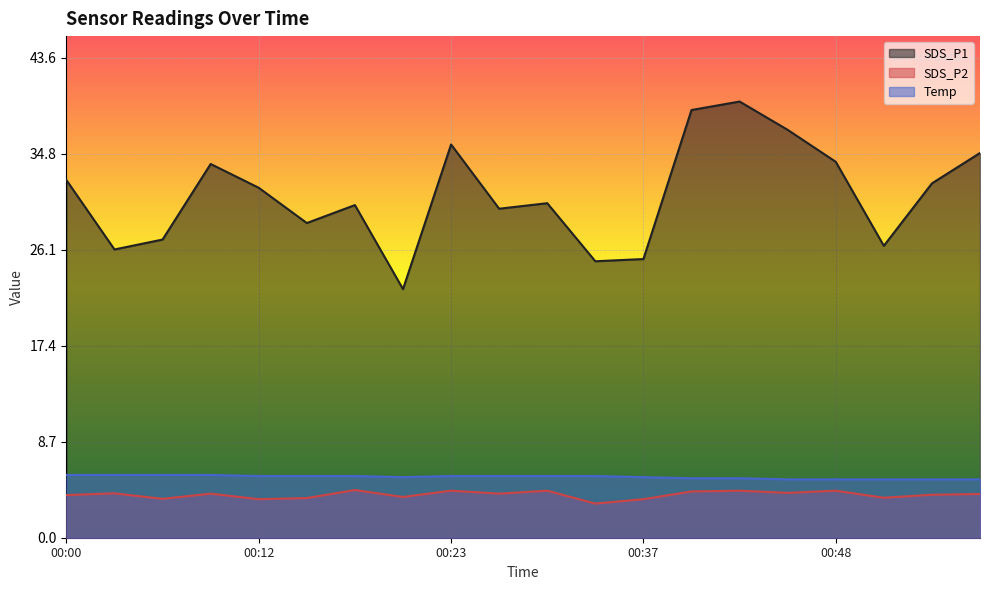

What are all the series names shown in the legend?

SDS_P1, SDS_P2, Temp